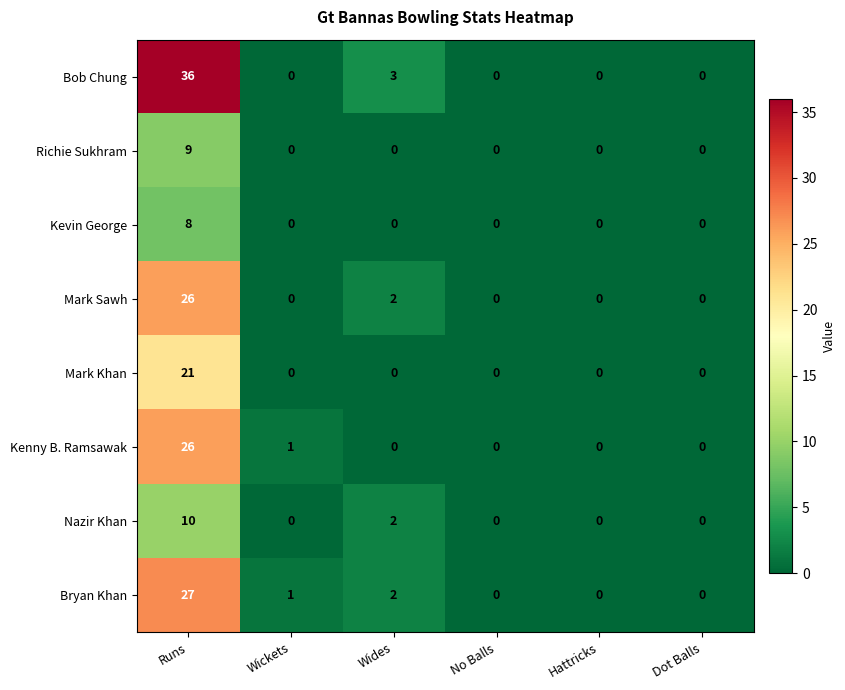

Which series has the largest range (max minus min)?

Bob Chung